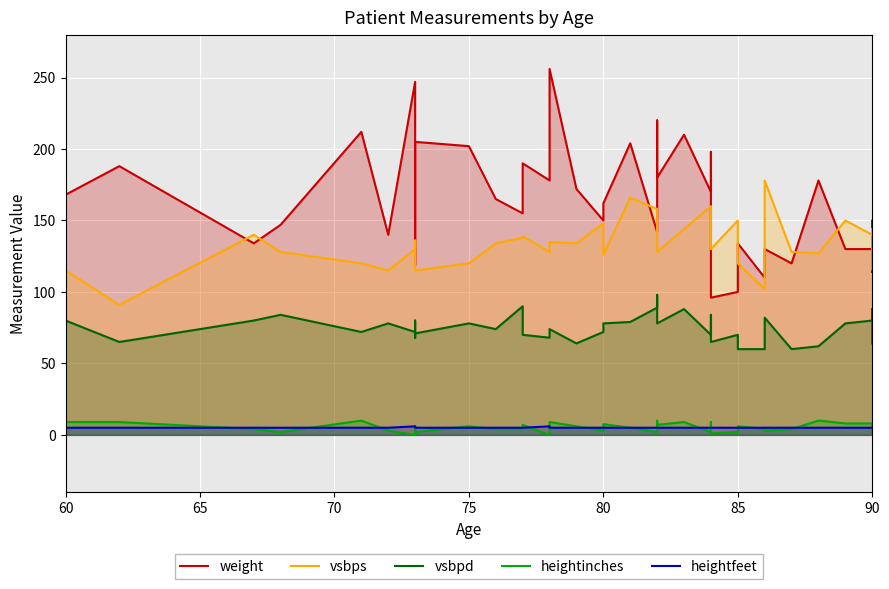

What is the value of the vsbpd point at the 38th from the left?

88.0